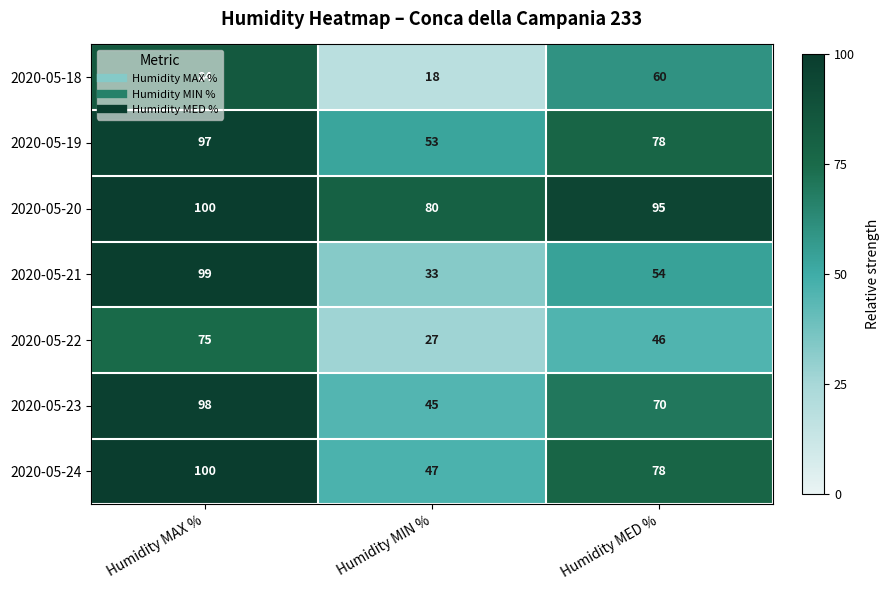

At which category does the chart reach its minimum across all series?

Humidity MIN %